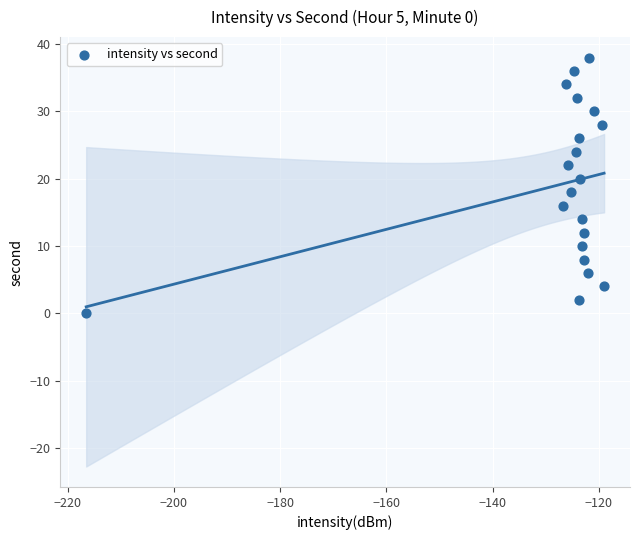

What is the range of Y values (max minus min)?

38